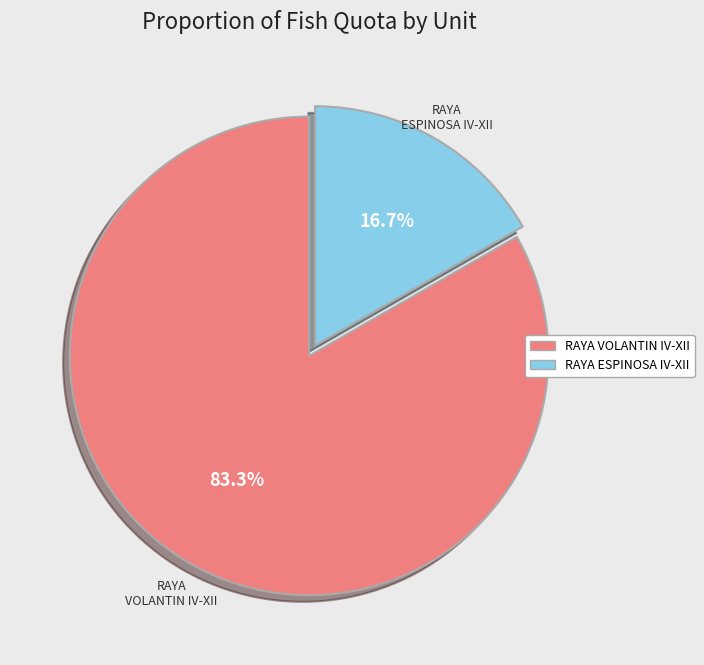

Count the number of slices in the pie.

2